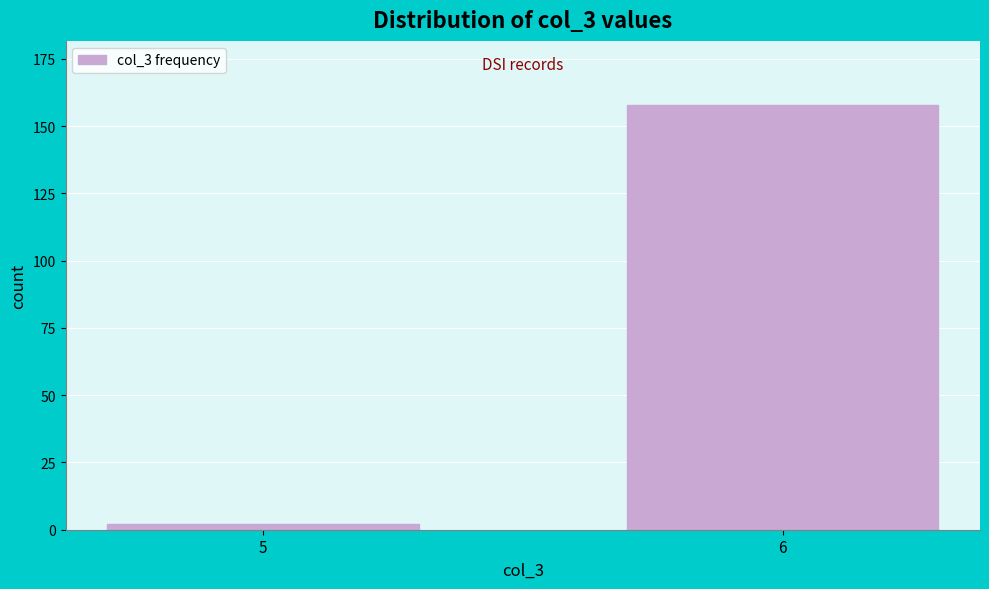

Reading left to right, what are all the values shown in this chart?

5=2	6=158